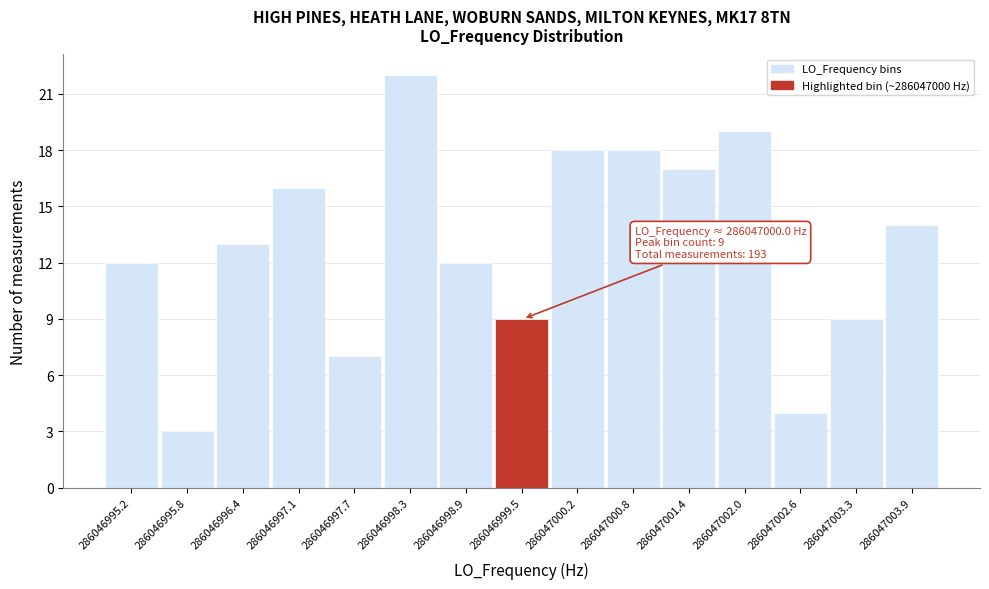

Which range on the x-axis has the tallest bar?

286046998.3 to 286046998.9